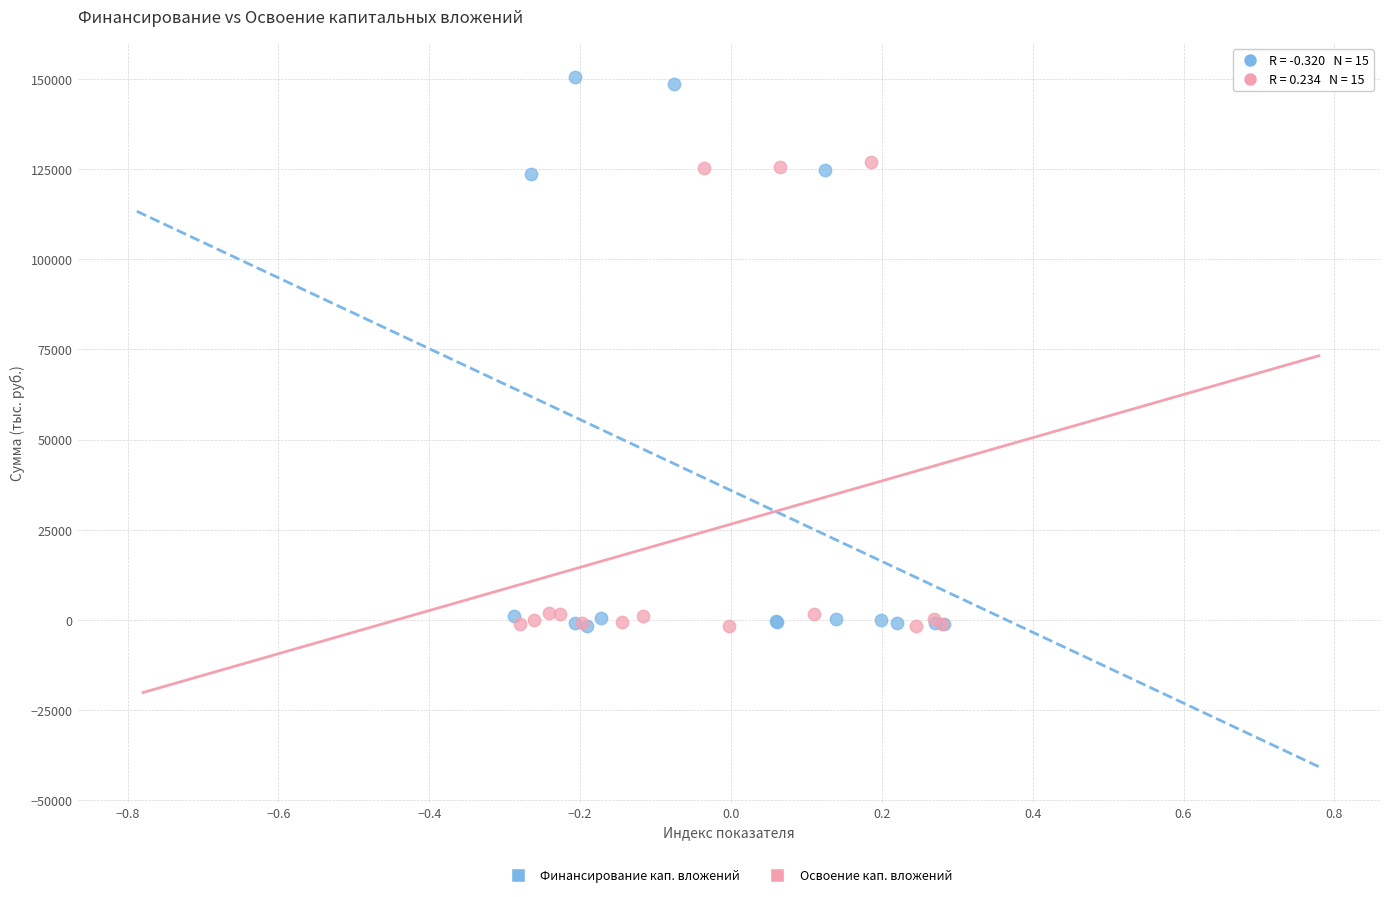

Which series contains the highest Y value?

Финансирование кап. вложений